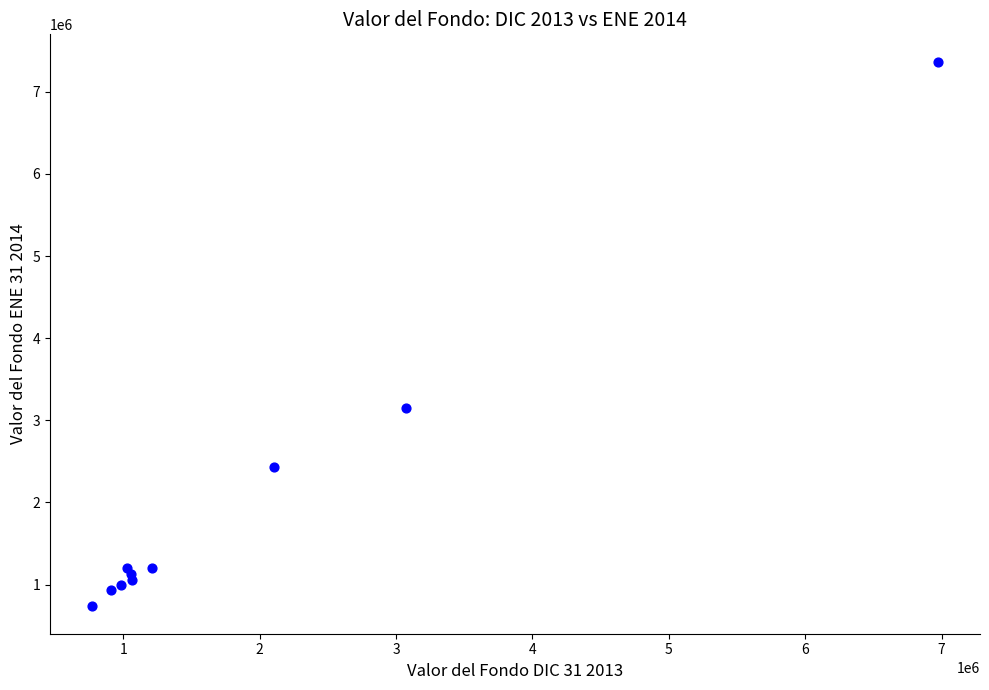

What Y value in the scatter plot is closest to 4050589?

3155607.2